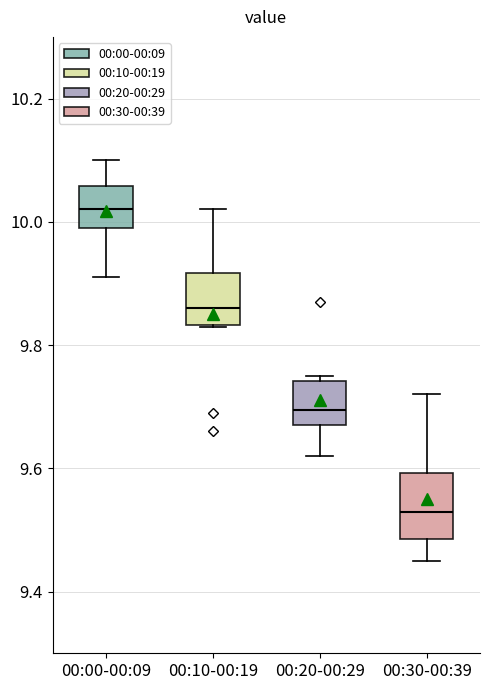

Where is the lower edge of the box for 00:20-00:29 on the y-axis? The values are not printed on the chart, so give them approximately, as read against the axis.

9.68